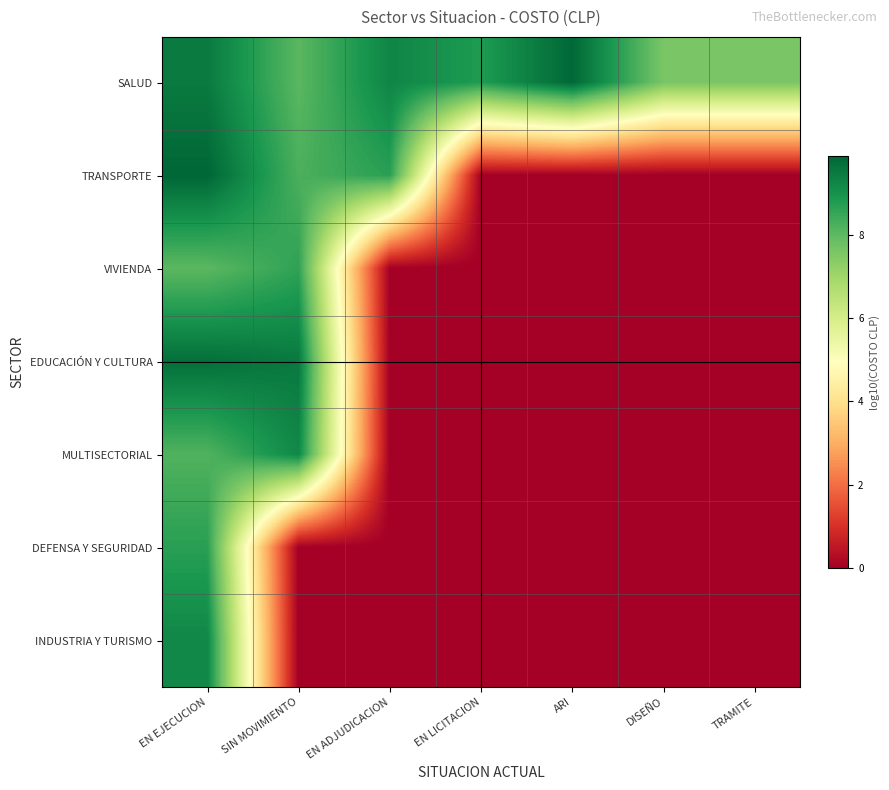

At how many categories does at least one series exceed 0?

7